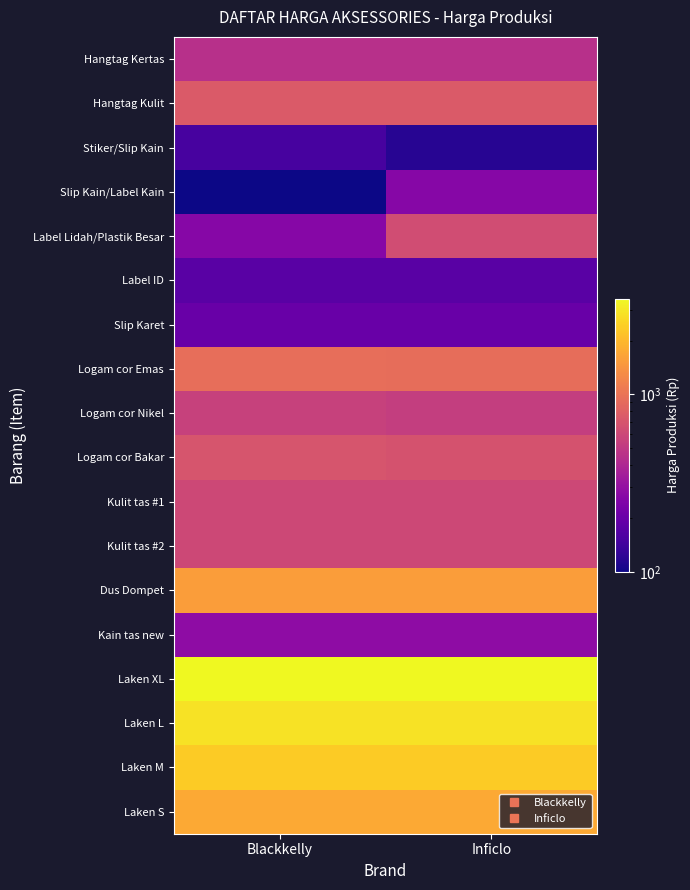

Reading right to left, what are all the values shown in this chart?

Hangtag Kertas: Inficlo=450	Blackkelly=450
Hangtag Kulit: Inficlo=750	Blackkelly=750
Stiker/Slip Kain: Inficlo=117	Blackkelly=150
Slip Kain/Label Kain: Inficlo=264	Blackkelly=100
Label Lidah/Plastik Besar: Inficlo=631	Blackkelly=264
Label ID: Inficlo=175	Blackkelly=175
Slip Karet: Inficlo=200	Blackkelly=200
Logam cor Emas: Inficlo=930	Blackkelly=950
Logam cor Nikel: Inficlo=530	Blackkelly=550
Logam cor Bakar: Inficlo=680	Blackkelly=700
Kulit tas #1: Inficlo=600	Blackkelly=600
Kulit tas #2: Inficlo=600	Blackkelly=600
Dus Dompet: Inficlo=1550	Blackkelly=1550
Kain tas new: Inficlo=283	Blackkelly=283
Laken XL: Inficlo=3450	Blackkelly=3450
Laken L: Inficlo=2850	Blackkelly=2850
Laken M: Inficlo=2350	Blackkelly=2350
Laken S: Inficlo=1750	Blackkelly=1750